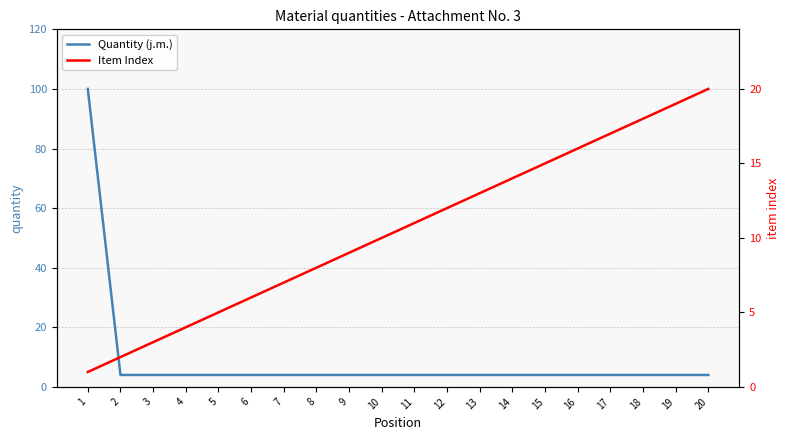

List the series in order of their peak value, lowest first.

Item Index, Quantity (j.m.)